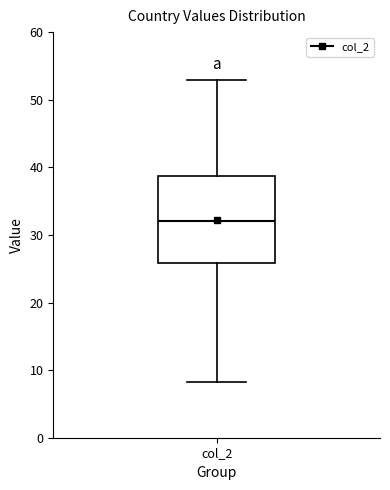

Where is the upper edge of the box for col_2 on the y-axis? The values are not printed on the chart, so give them approximately, as read against the axis.

39